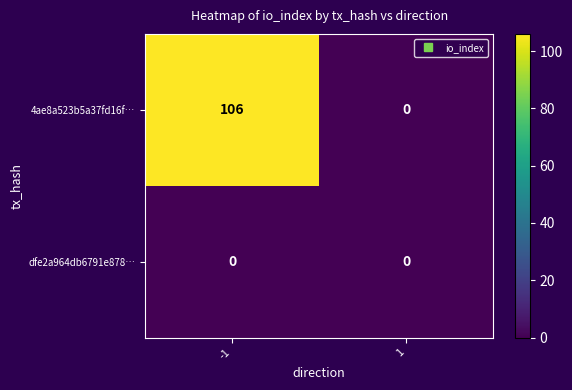

Is it true that 4ae8a523b5a37fd16f… equals 106 at -1?

True